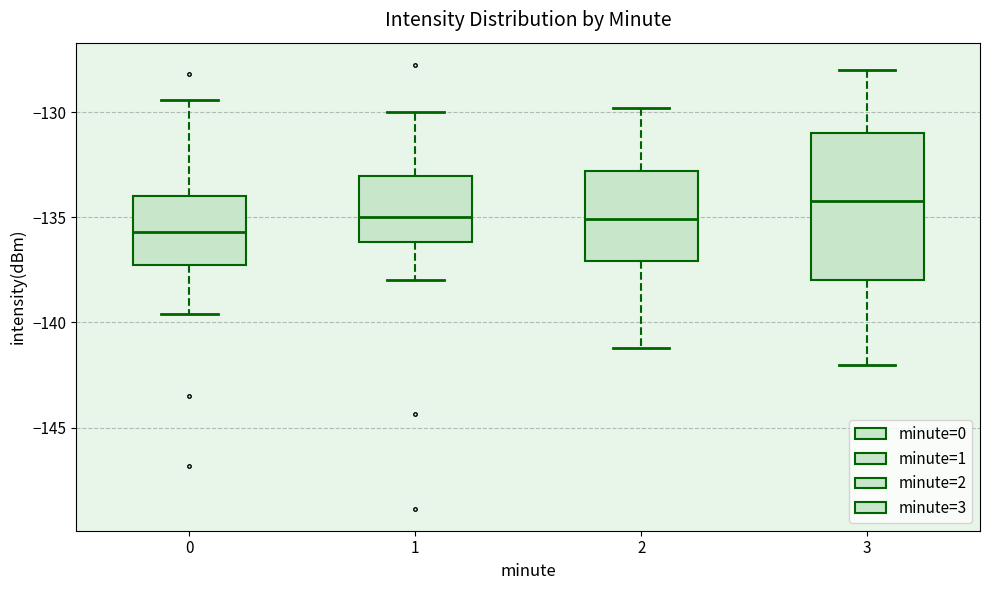

Which box is the tallest, from its lower edge to its upper edge?

3